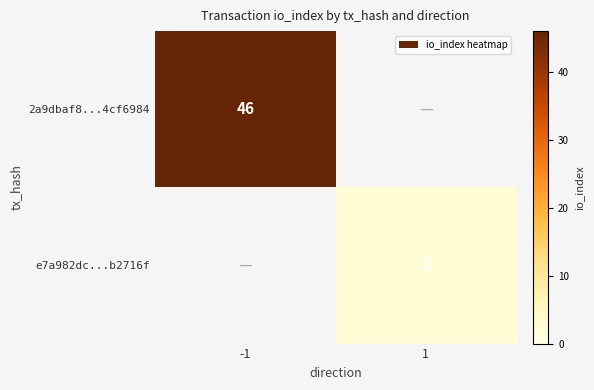

The 2a9dbaf8...4cf6984 series shows 80 at -1. True or false?

False